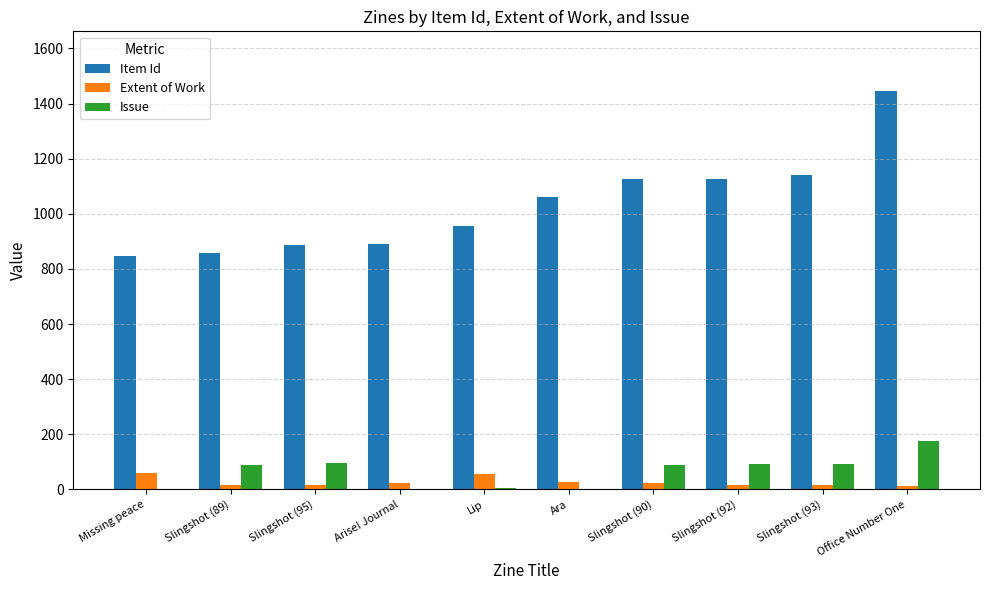

Is it true that Extent of Work equals 24 at Slingshot (90)?

True